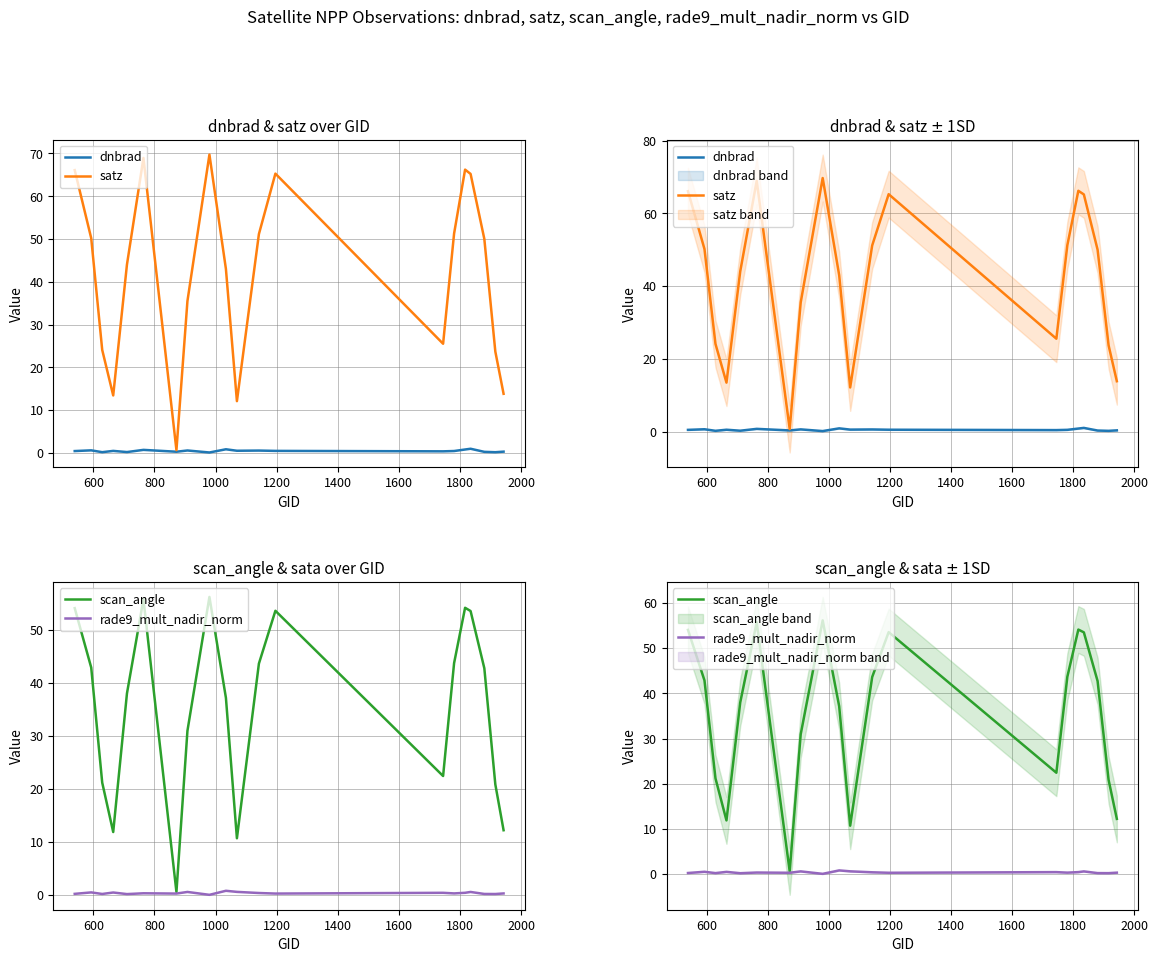

Is it true that rade9_mult_nadir_norm equals 0.1 at 800?

False